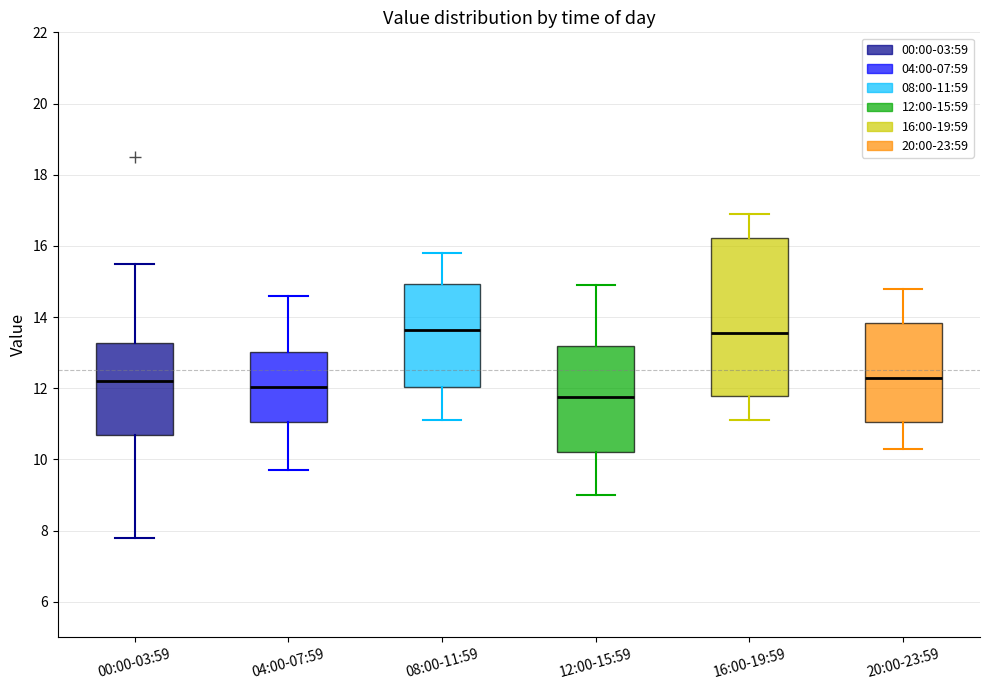

Reading left to right, read every box against the y-axis: the position of its median line, the range the box covers, and the ends of its whiskers. The values are not printed on the chart, so give them approximately, as read against the axis.

00:00-03:59: median 12.2, box 10.6 to 13.2, whiskers 7.8 to 15.6
04:00-07:59: median 12.0, box 11.0 to 13.0, whiskers 9.8 to 14.6
08:00-11:59: median 13.6, box 12.0 to 15.0, whiskers 11.2 to 15.8
12:00-15:59: median 11.8, box 10.2 to 13.2, whiskers 9.0 to 15.0
16:00-19:59: median 13.6, box 11.8 to 16.2, whiskers 11.2 to 17.0
20:00-23:59: median 12.4, box 11.0 to 13.8, whiskers 10.4 to 14.8